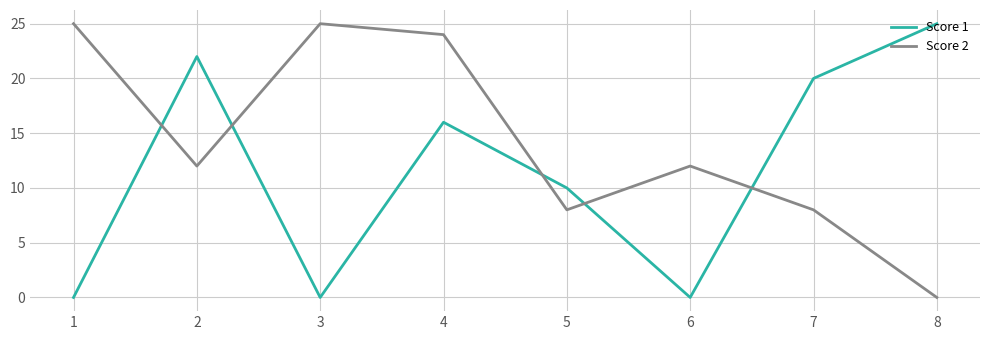

Count the number of data series in this chart.

2